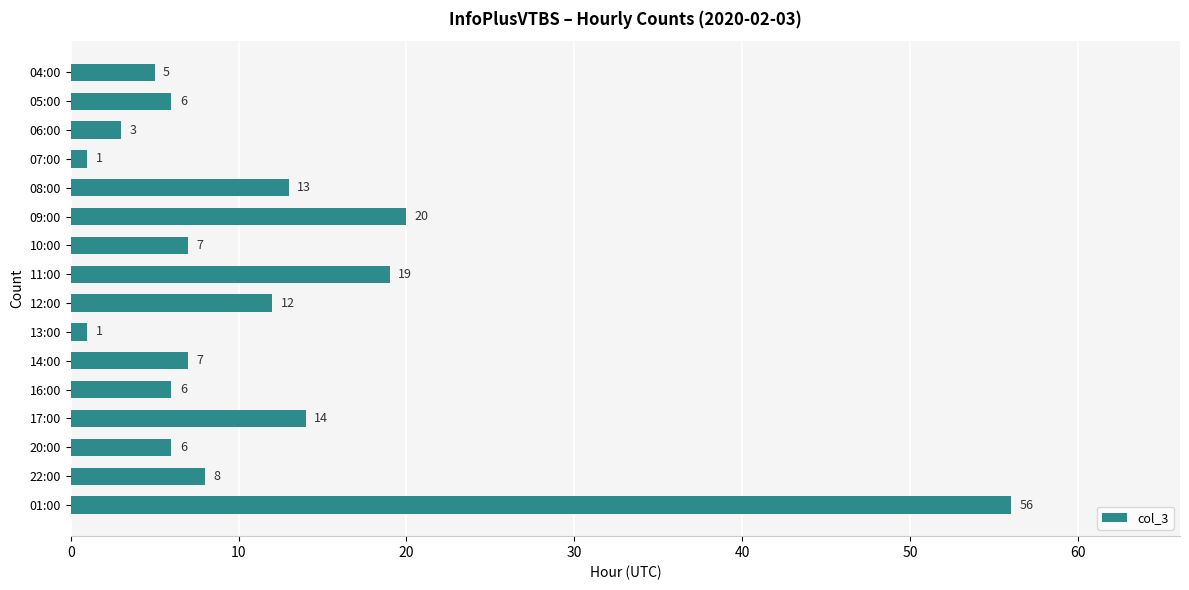

What is the label of the 12th bar from the bottom?

08:00